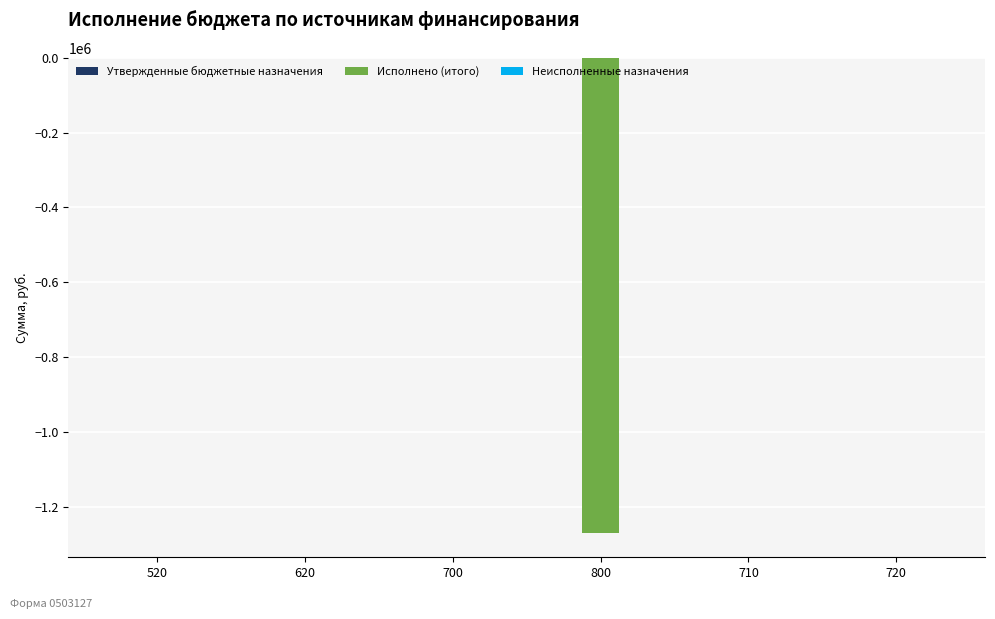

Reading right to left, list all the values displayed in this chart.

720=0.0	710=0.0	800=-1271612.8	700=0.0	620=0.0	520=0.0